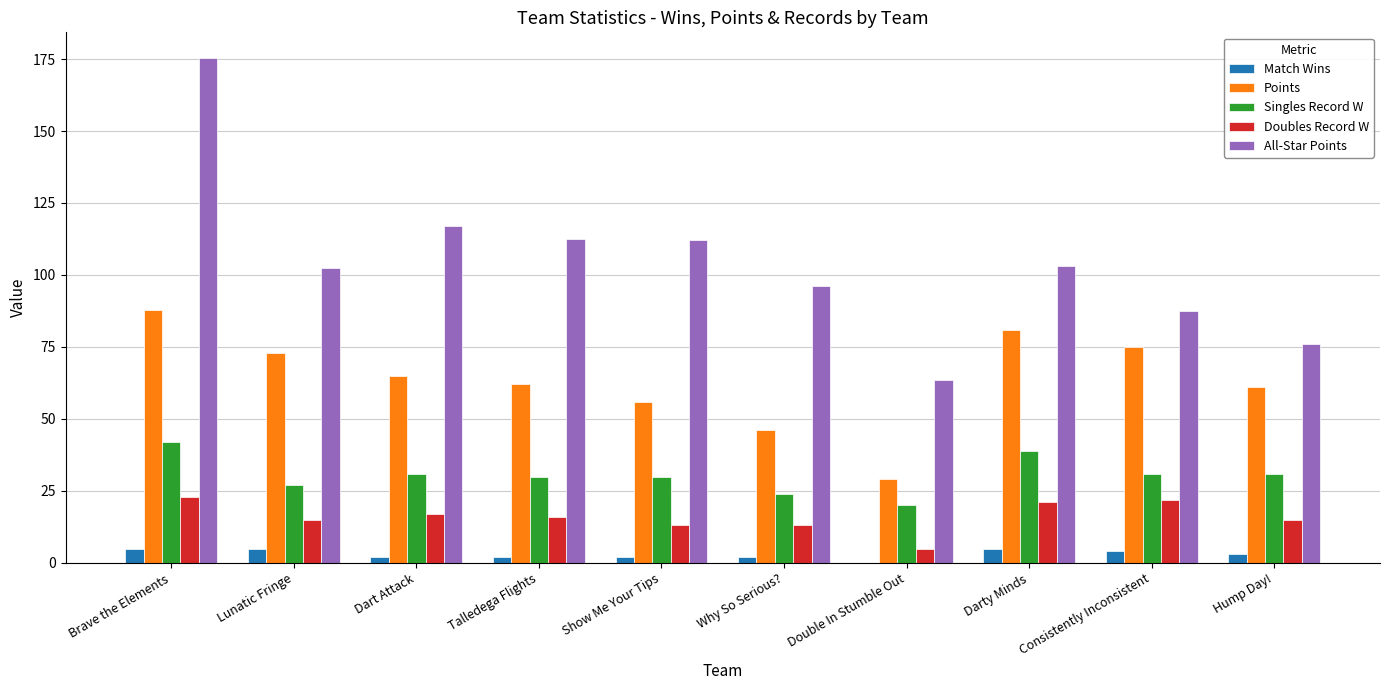

How many series are shown in this chart?

5